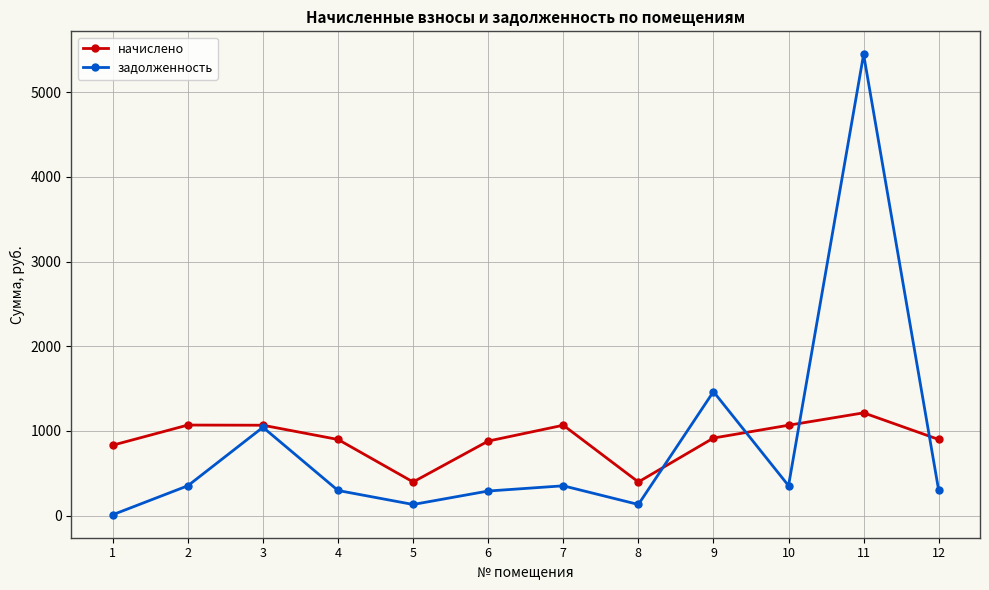

What is the spread (max minus min) of values at 9?

548.2